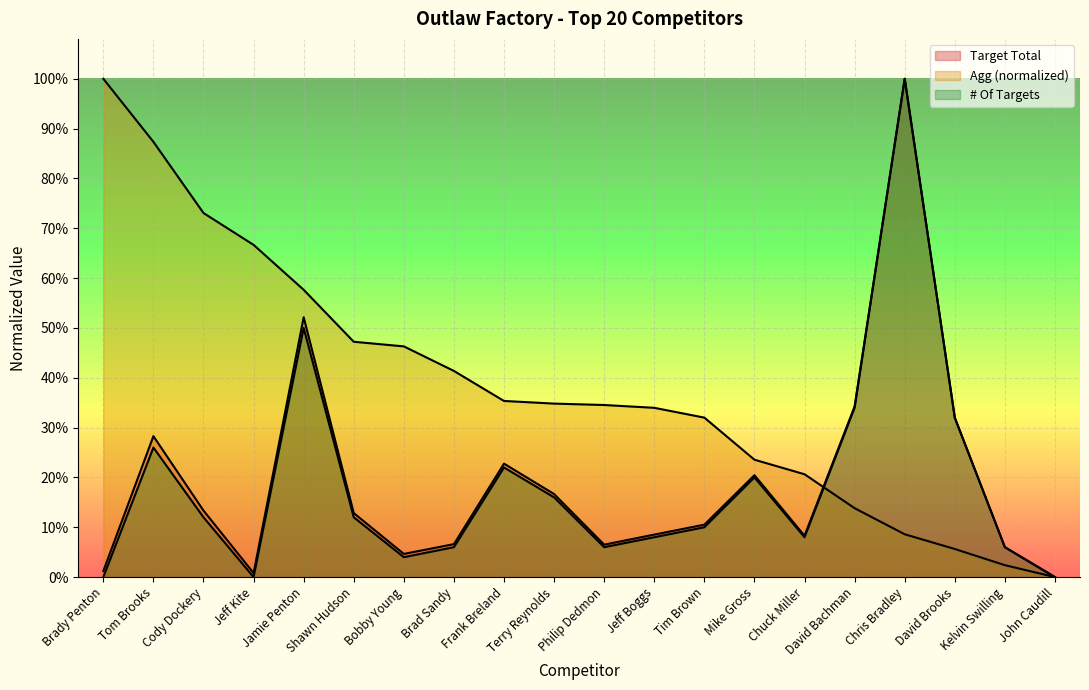

How many intersections are there between Agg and Target Total?

1